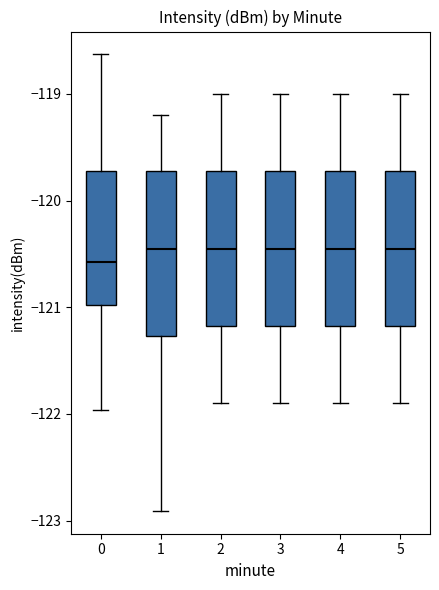

Reading left to right, read every box against the y-axis: the position of its median line, the range the box covers, and the ends of its whiskers. The values are not printed on the chart, so give them approximately, as read against the axis.

0: median -120.6, box -121.0 to -119.7, whiskers -122.0 to -118.6
1: median -120.4, box -121.3 to -119.7, whiskers -122.9 to -119.2
2: median -120.4, box -121.2 to -119.7, whiskers -121.9 to -119.0
3: median -120.4, box -121.2 to -119.7, whiskers -121.9 to -119.0
4: median -120.4, box -121.2 to -119.7, whiskers -121.9 to -119.0
5: median -120.4, box -121.2 to -119.7, whiskers -121.9 to -119.0